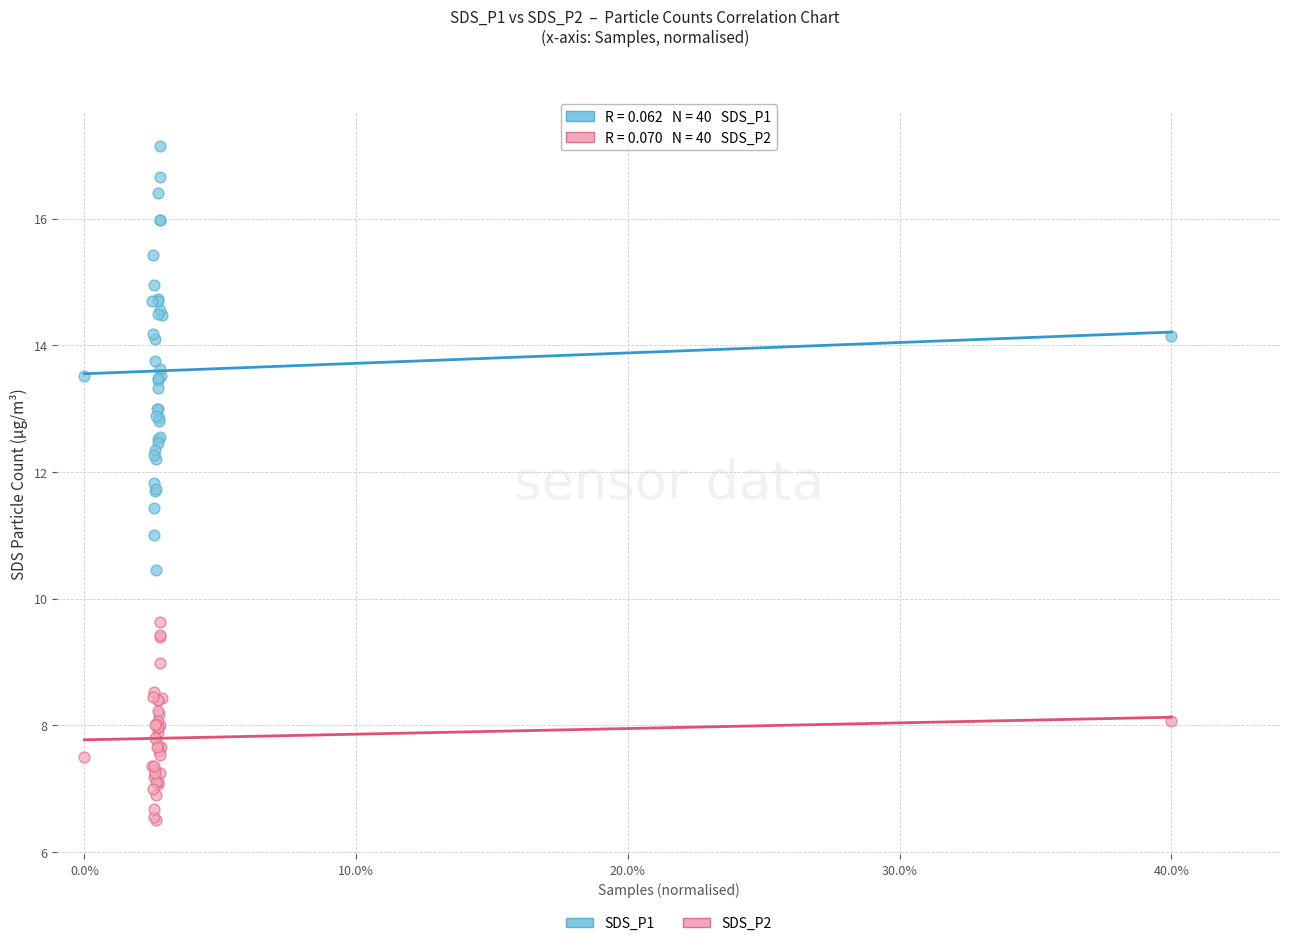

Which series reaches the maximum Y coordinate?

SDS_P1